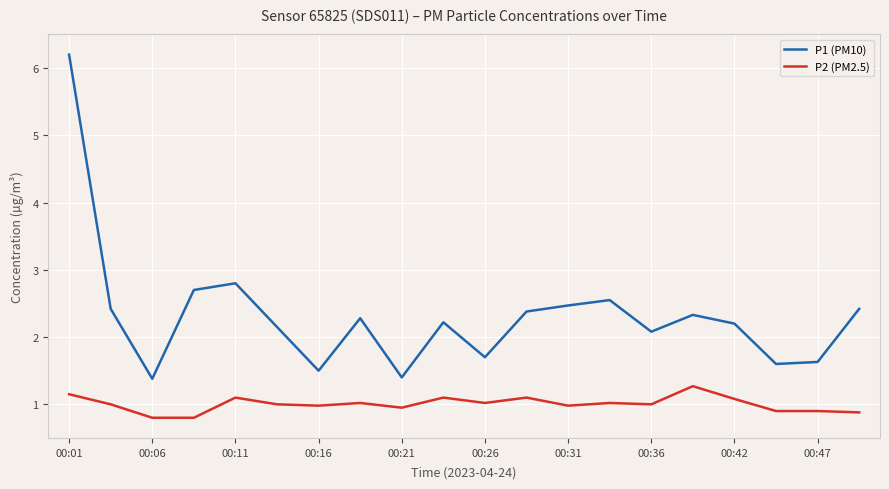

What is the greatest value displayed?

6.2